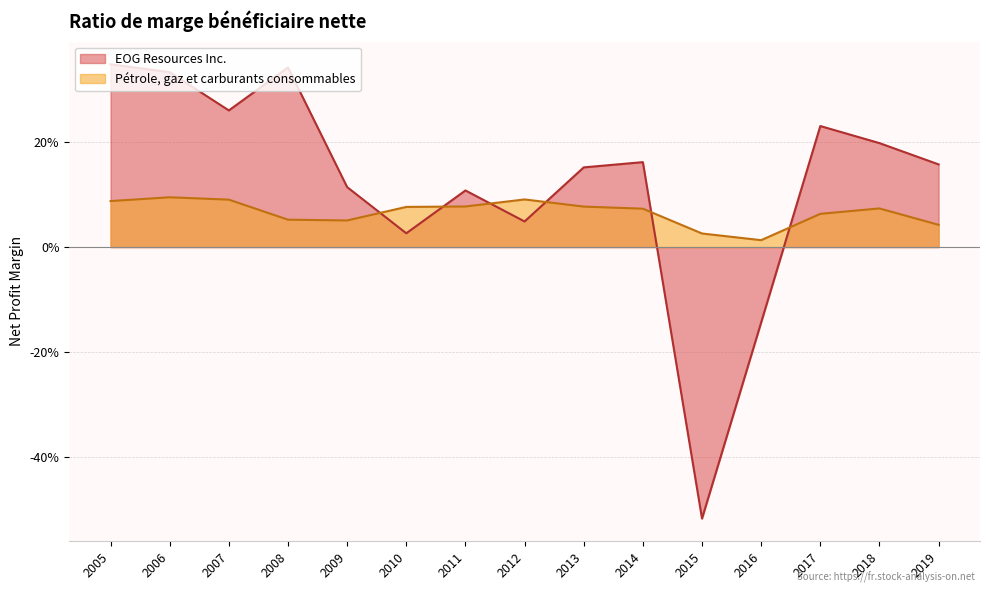

Which has a higher value, 2010 or 2011?

2011